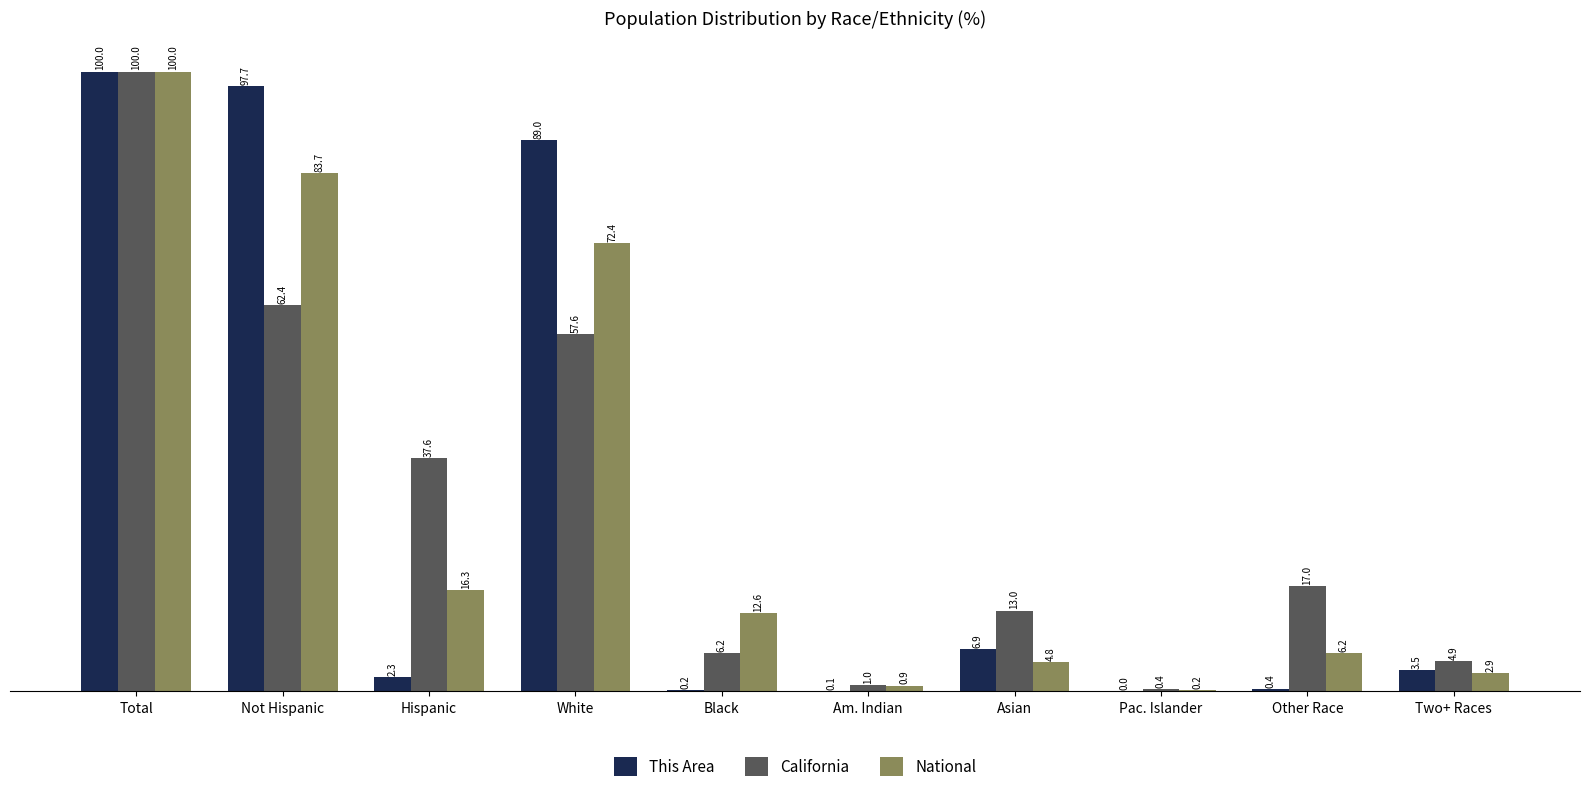

How many groups of bars are there?

10